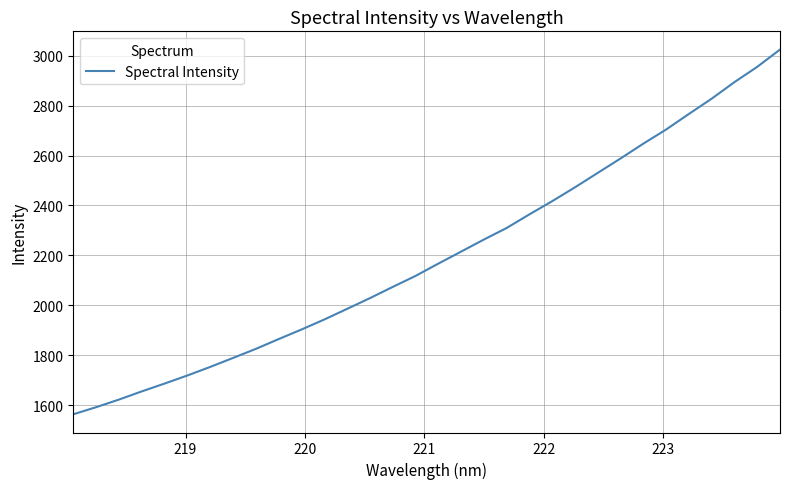

What is the difference between the maximum and minimum values?

1460.5